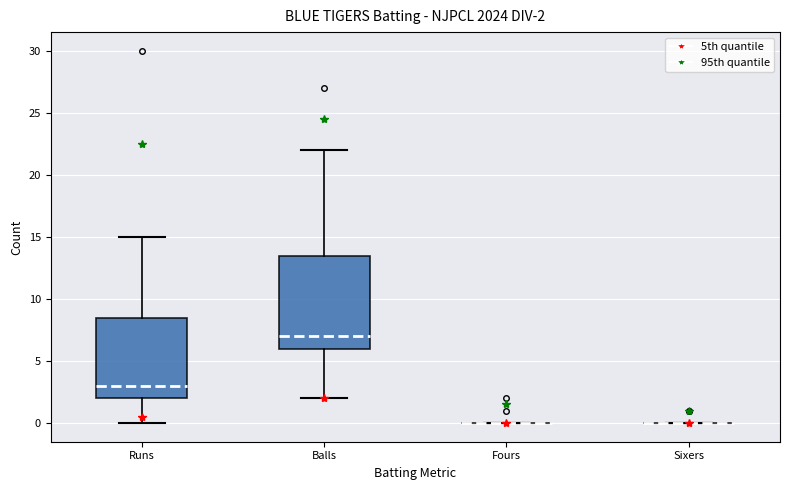

Comparing the boxes themselves (not the whiskers), which one is the tallest?

Balls